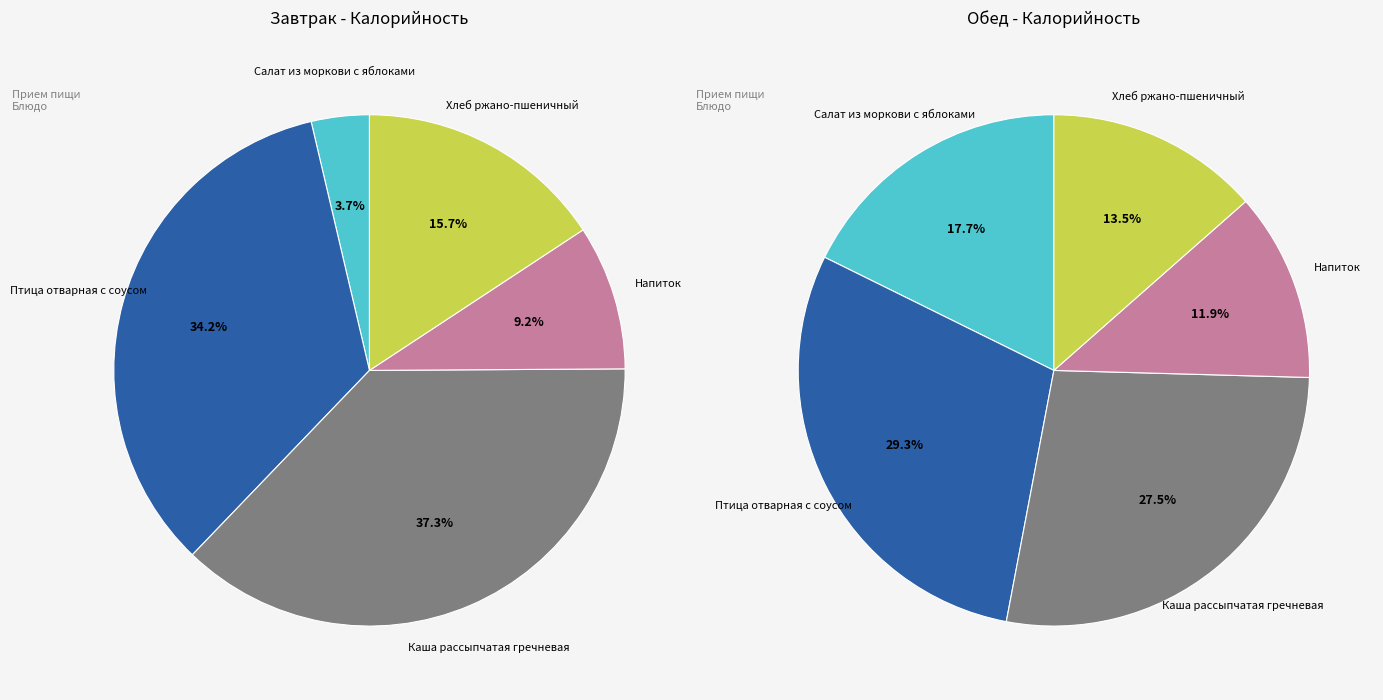

To the nearest percent, what is the average slice percentage?

20%